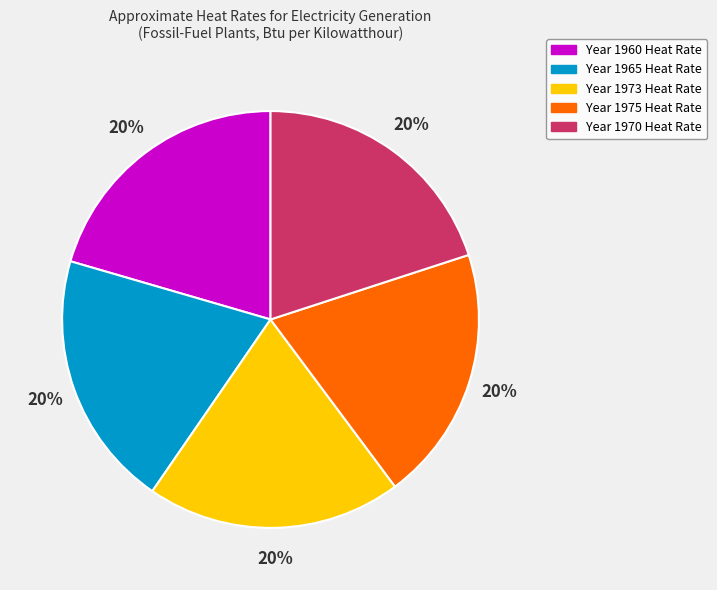

The Year 1965 Heat Rate slice represents 25% of the pie. True or false?

False